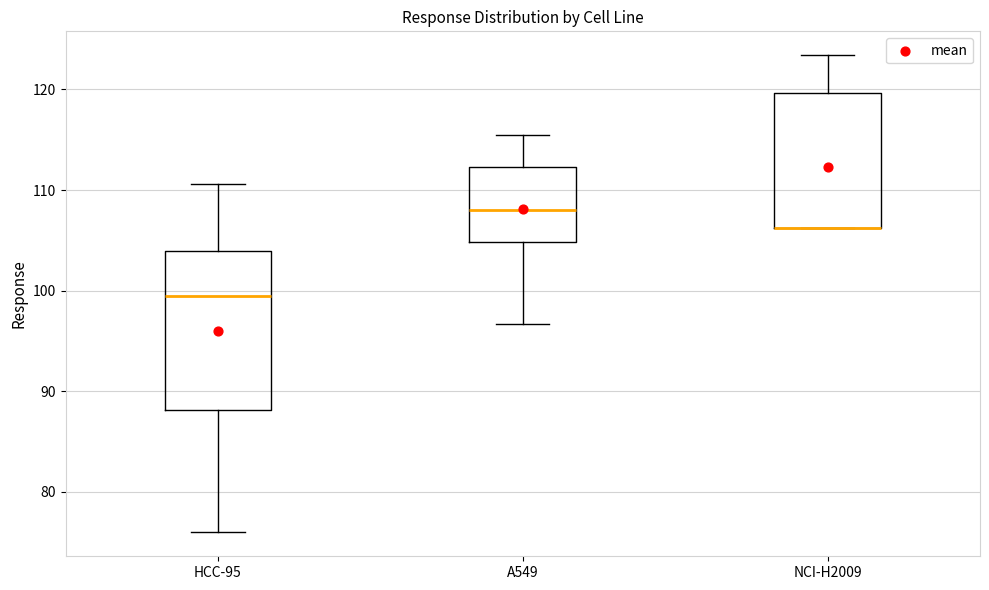

Reading left to right, transcribe this box plot: for each box, give where its median line is, the range the box spans, and where its two whiskers end, as read against the y-axis. The values are not printed on the chart, so give them approximately, as read against the axis.

HCC-95: median 100, box 88 to 104, whiskers 76 to 111
A549: median 108, box 105 to 112, whiskers 97 to 116
NCI-H2009: median 106 (drawn on the box's lower edge), box 106 to 120, whiskers 106 to 123